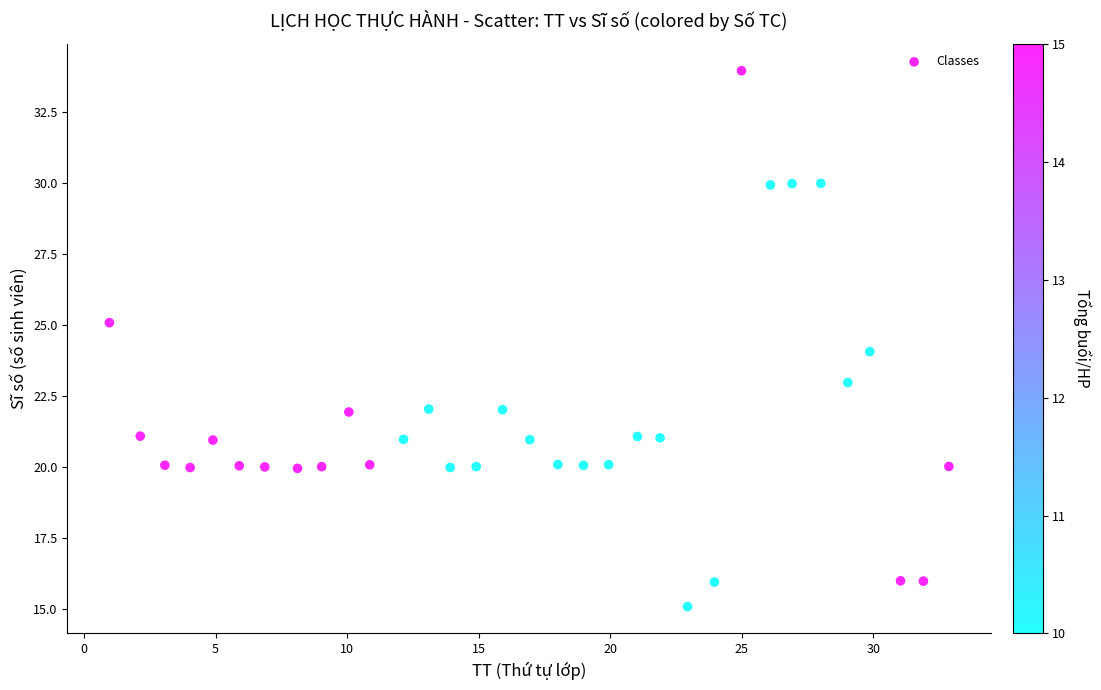

What is the range of Y values (max minus min)?

18.9